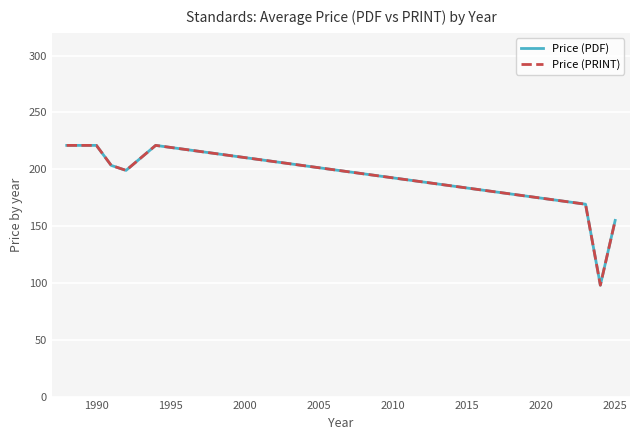

Is this an area chart (filled region under the line)?

No